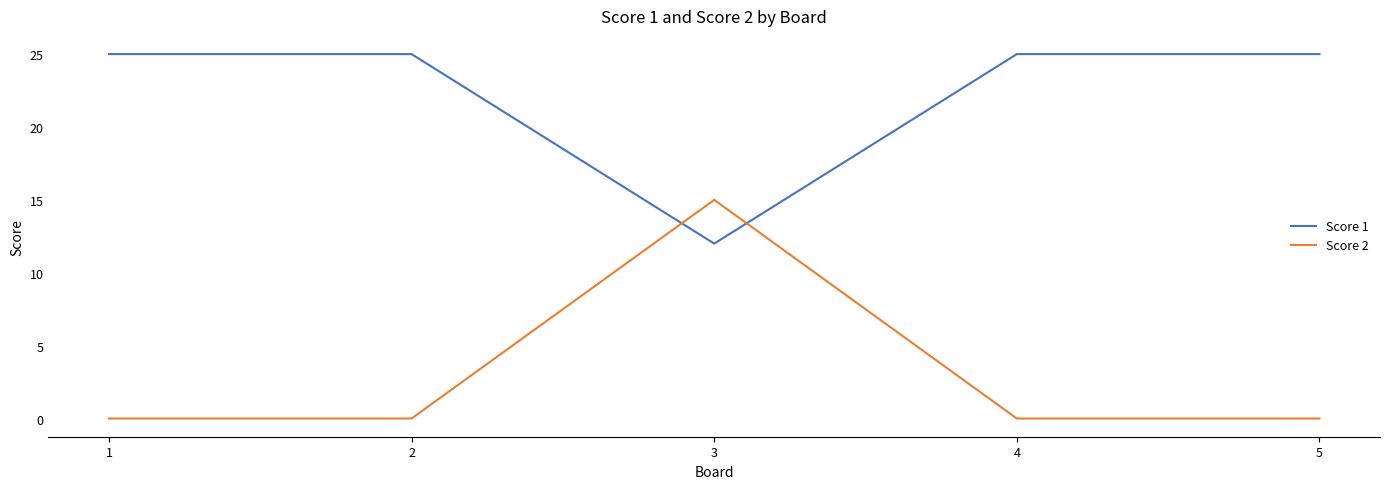

Reading left to right, what are all the values shown in this chart?

Score 1: 1=25	2=25	3=12	4=25	5=25
Score 2: 1=0	2=0	3=15	4=0	5=0